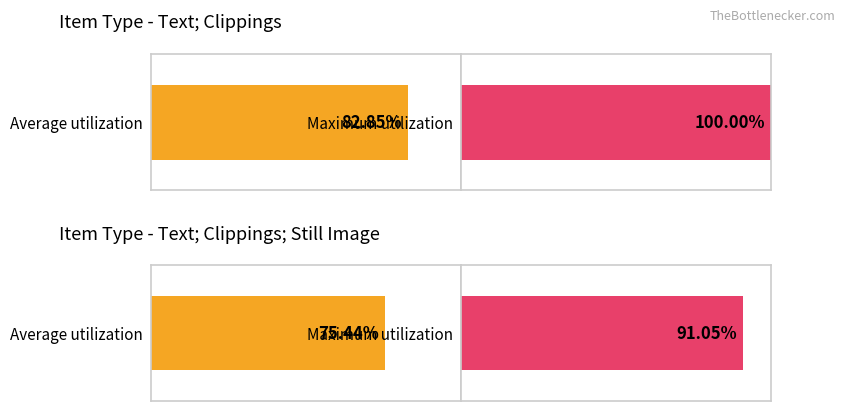

The value at Text; Clippings; Still Image is 1. True or false?

False